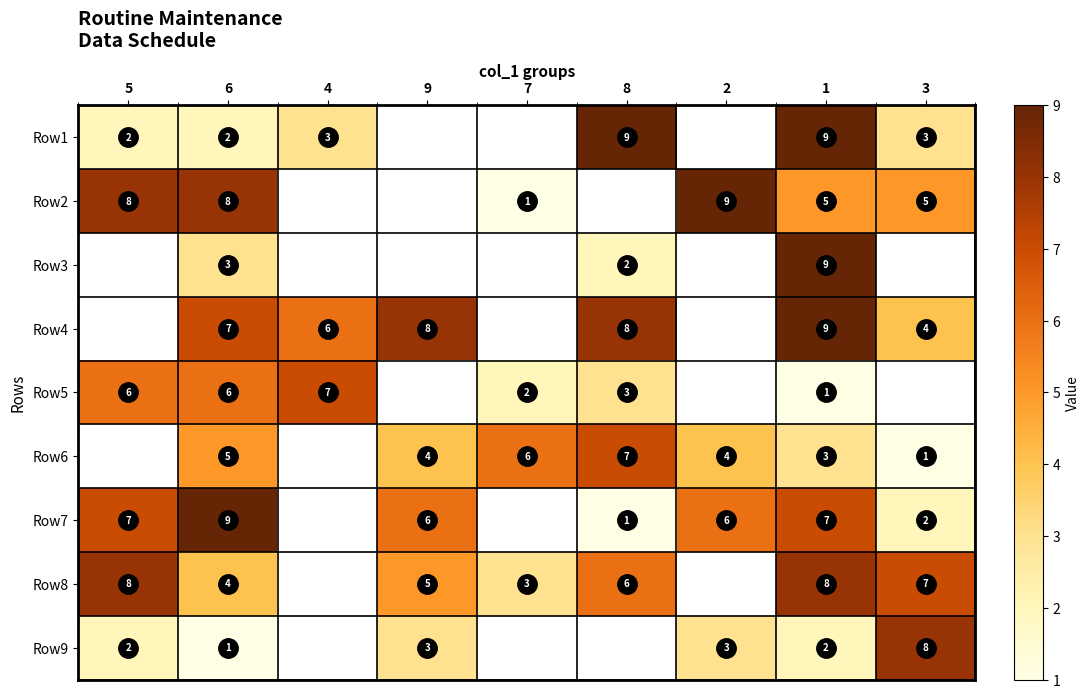

Is it true that Row6 equals 1 at 1?

False